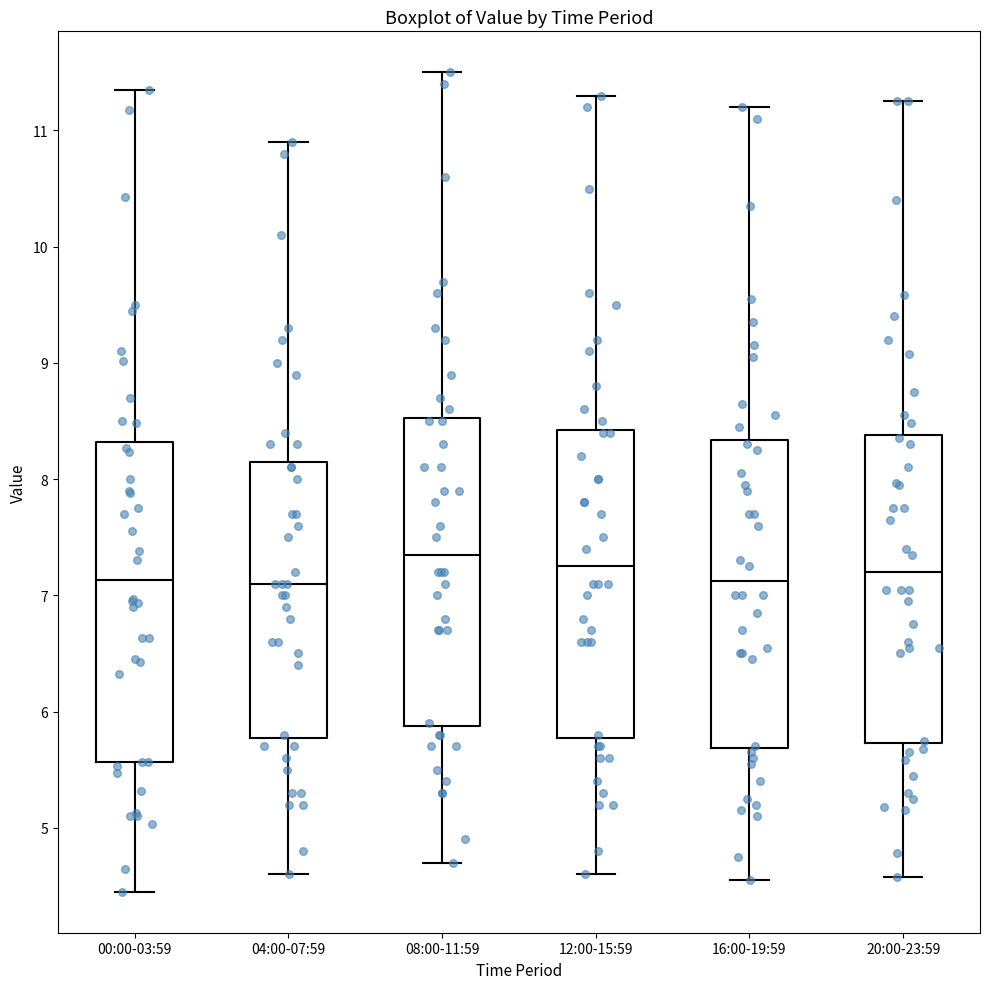

Reading left to right, transcribe this box plot: for each box, give where its median line is, the range the box spans, and where its two whiskers end, as read against the y-axis. The values are not printed on the chart, so give them approximately, as read against the axis.

00:00-03:59: median 7.1, box 5.6 to 8.3, whiskers 4.5 to 11.4
04:00-07:59: median 7.1, box 5.8 to 8.2, whiskers 4.6 to 10.9
08:00-11:59: median 7.4, box 5.9 to 8.5, whiskers 4.7 to 11.5
12:00-15:59: median 7.3, box 5.8 to 8.4, whiskers 4.6 to 11.3
16:00-19:59: median 7.1, box 5.7 to 8.3, whiskers 4.6 to 11.2
20:00-23:59: median 7.2, box 5.7 to 8.4, whiskers 4.6 to 11.3